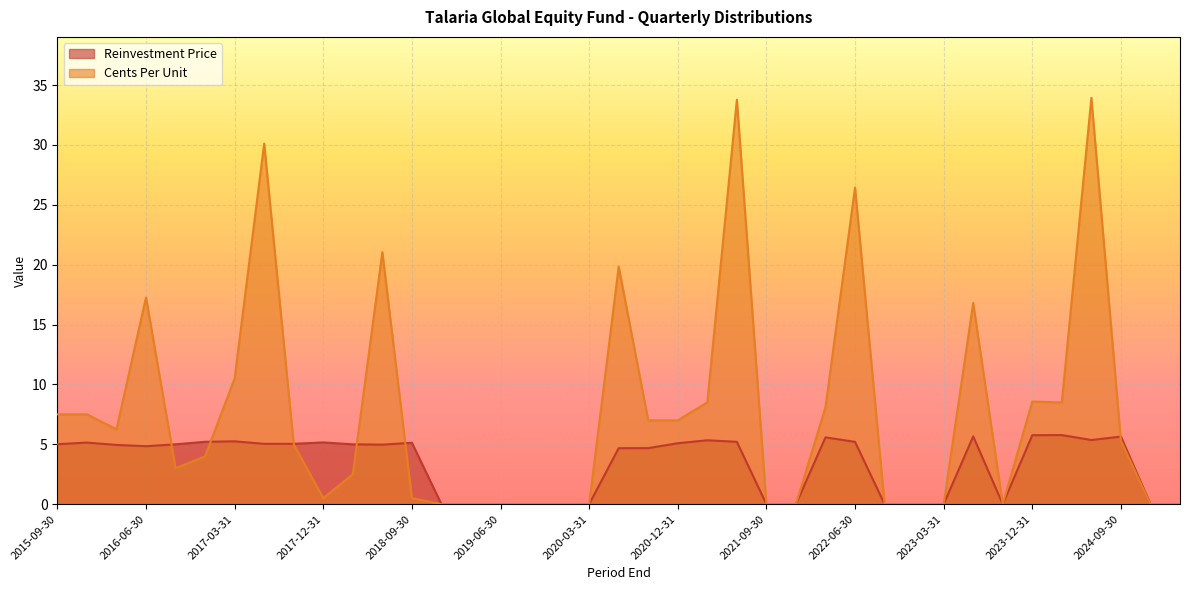

List the series in order of their peak value, lowest first.

Reinvestment Price, Cents Per Unit